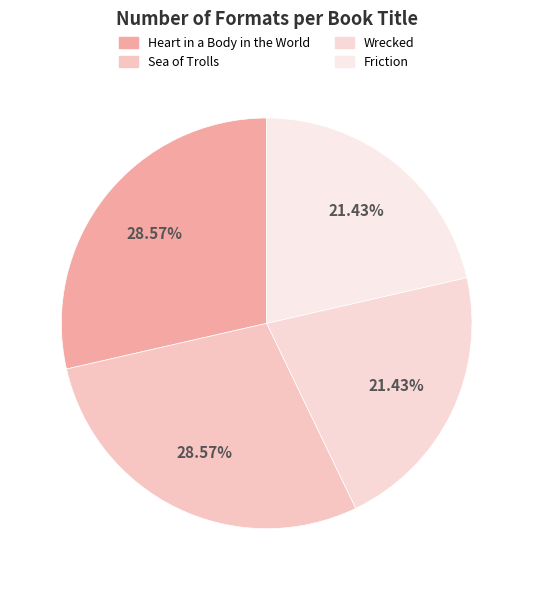

Between Wrecked and Friction, which is larger?

Wrecked